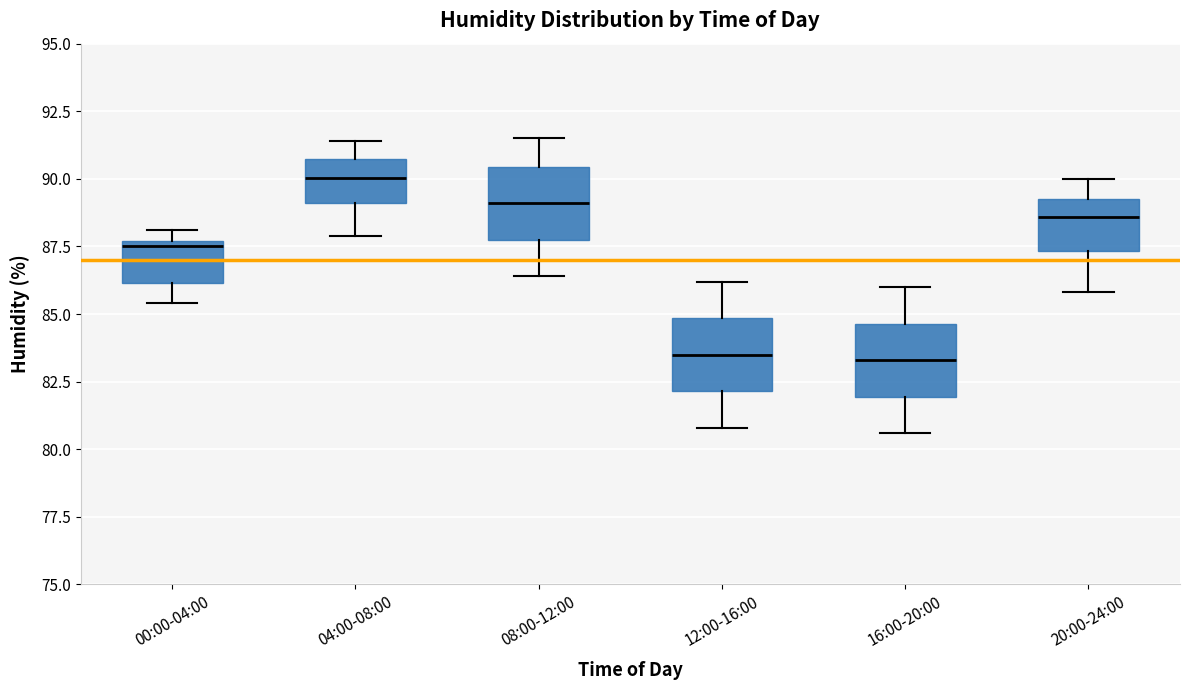

Where is the upper edge of the box for 20:00-24:00 on the y-axis? The values are not printed on the chart, so give them approximately, as read against the axis.

89.5